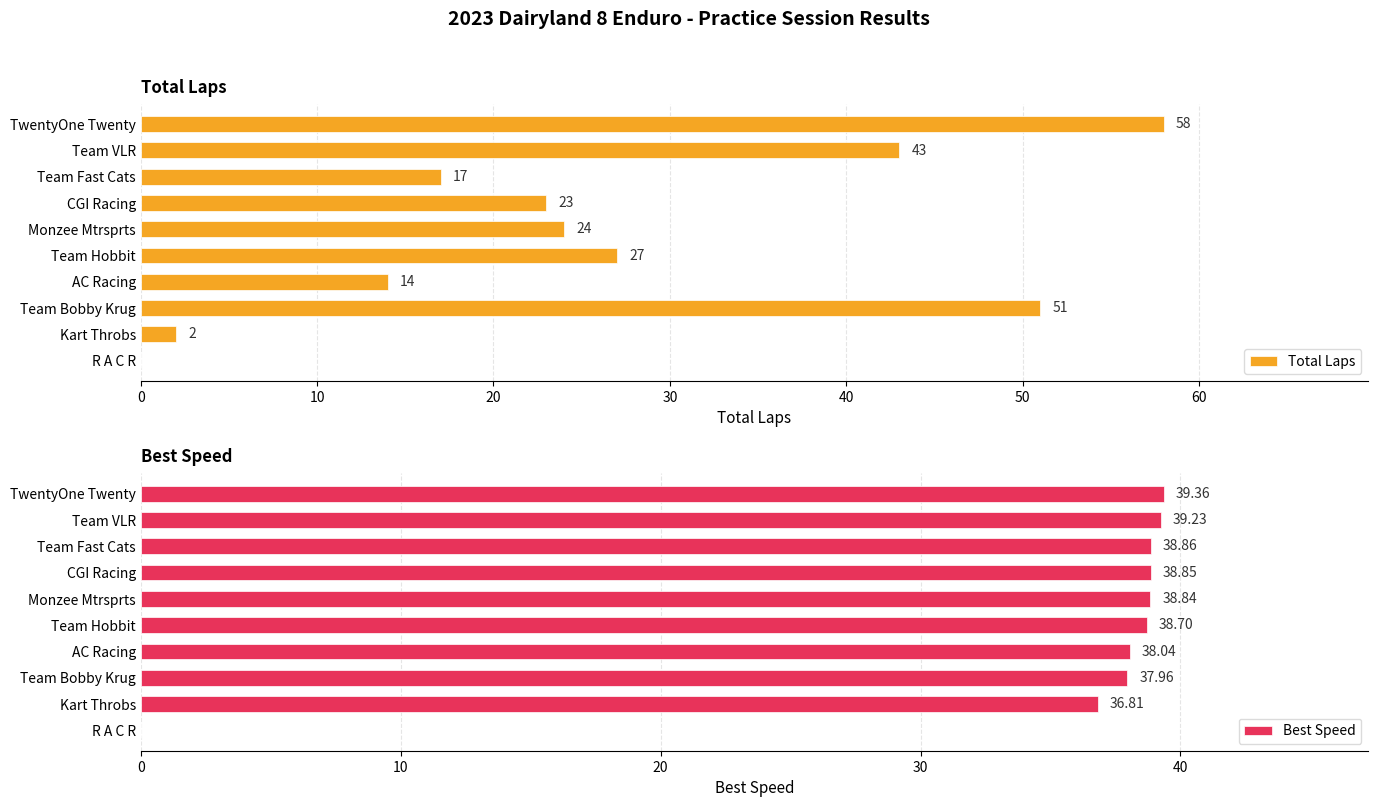

What is the approximate value of Total Laps at Monzee Mtrsprts?

24